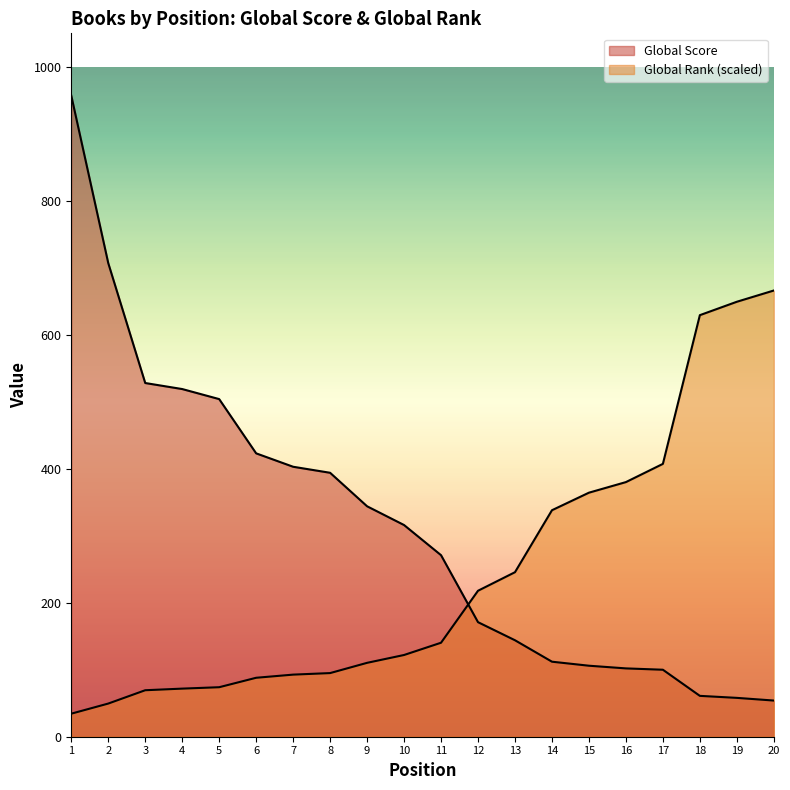

What is the difference between the highest and lowest values at 16?

278.1